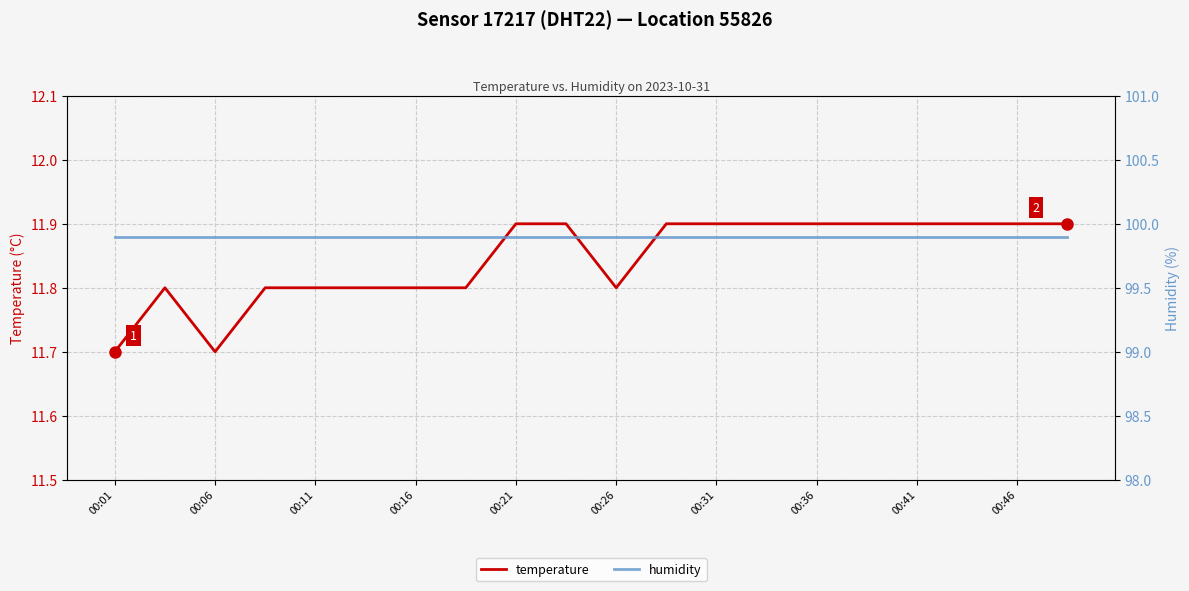

Does the chart display data point markers on the line(s)?

No